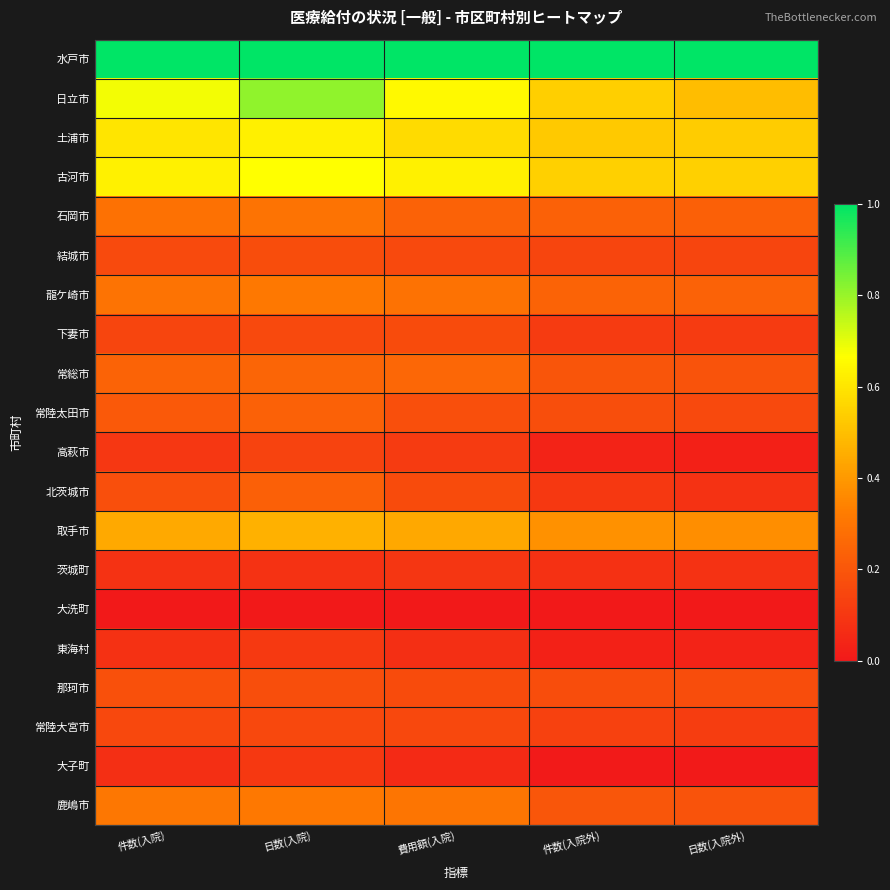

Between 費用額(入院) and 日数(入院外), which series saw the biggest shift?

日立市